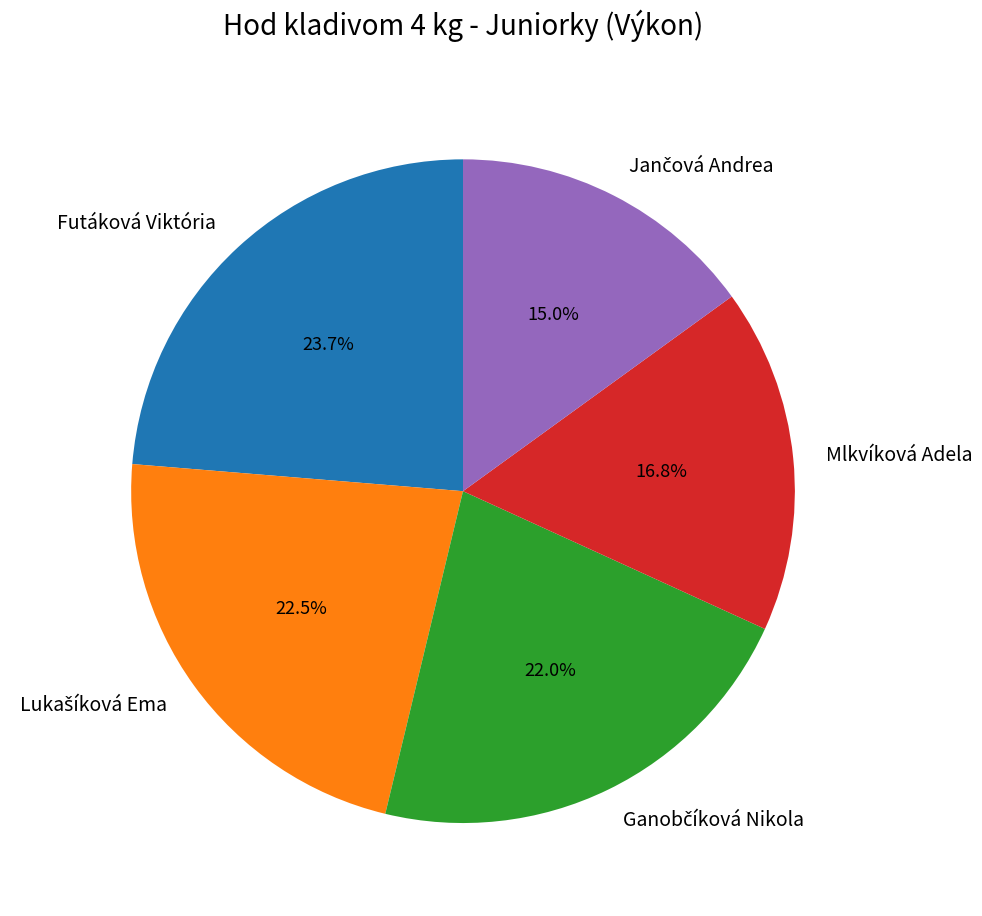

Does Mlkvíková Adela account for over 50% of the chart?

No